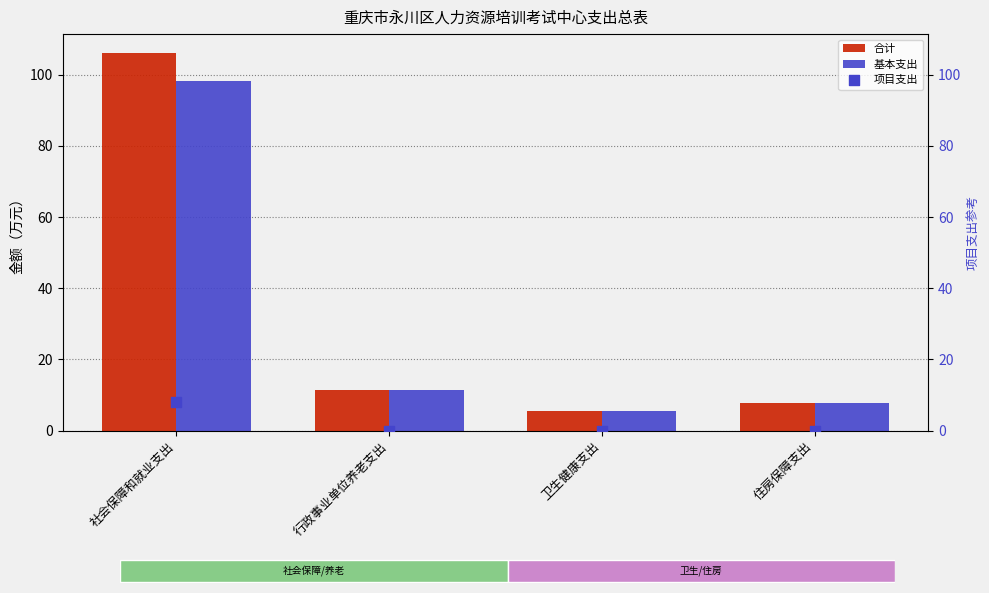

Is the value of 合计 at 住房保障支出 greater than the value of 项目支出 at 卫生健康支出?

Yes